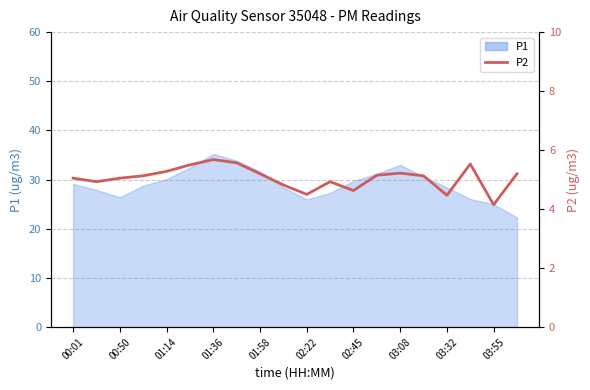

How many categories are shown in the chart?

20